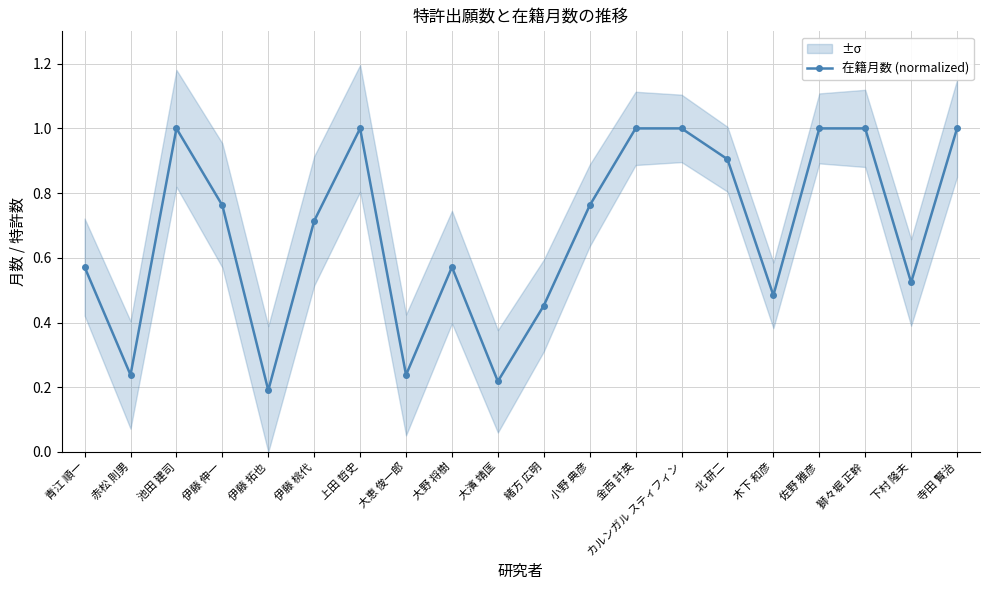

Is it true that the value at 獅々堀 正幹 is 1.0?

True